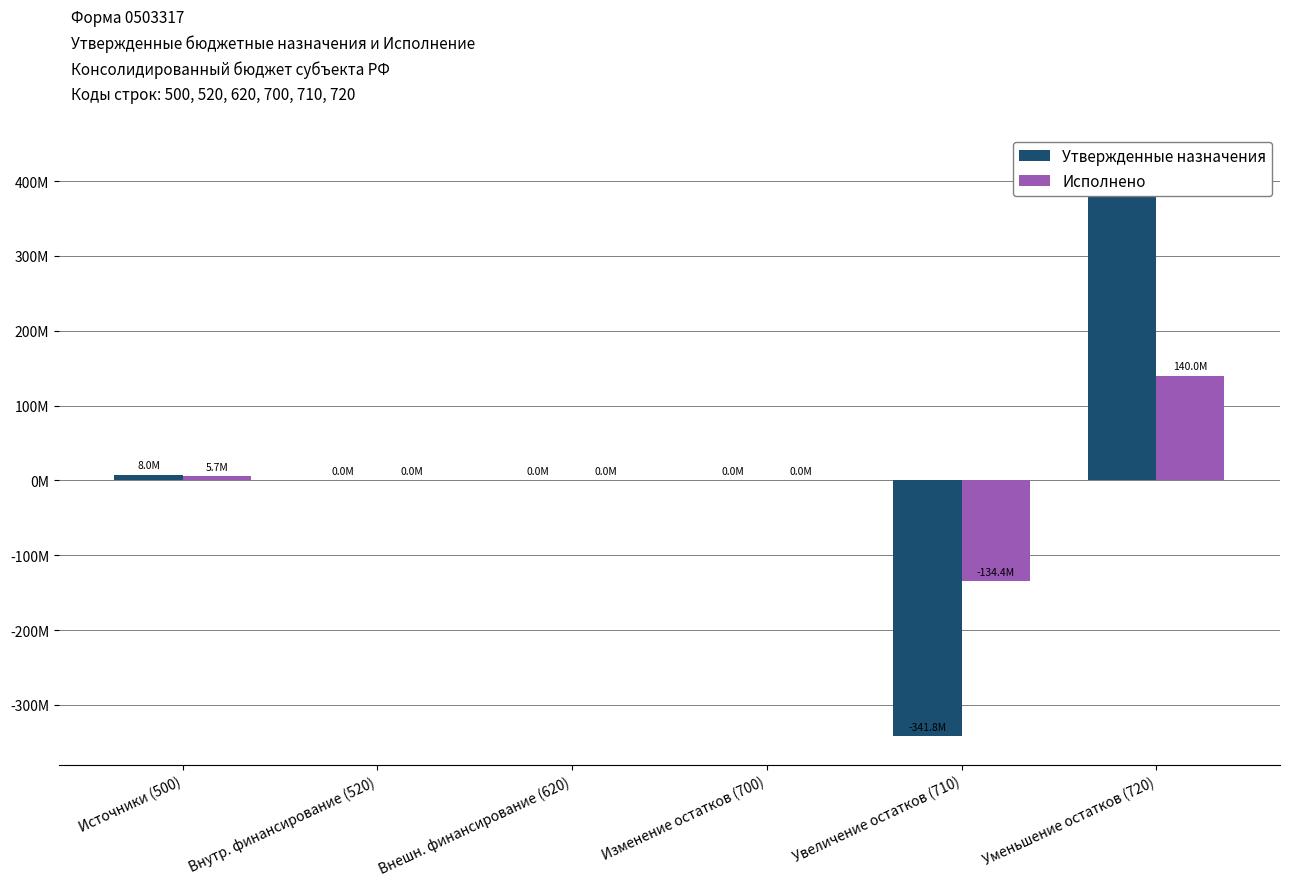

What is the lowest value of the Утвержденные назначения series?

-341801788.8